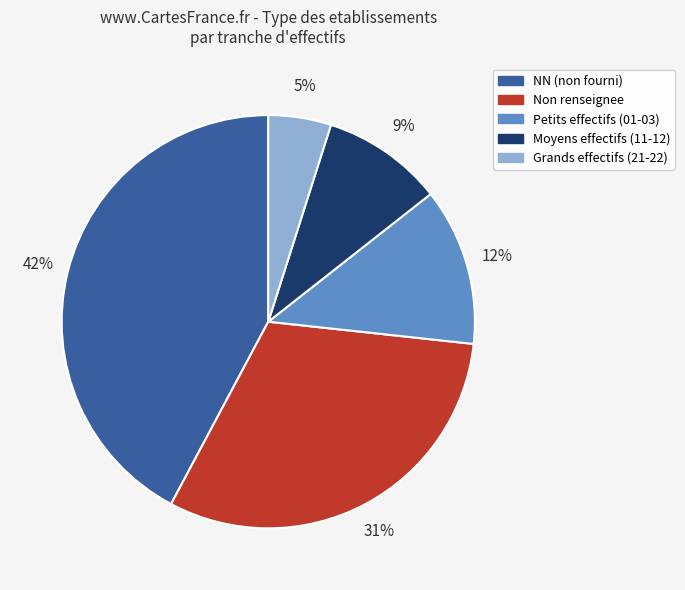

Does any single category account for the majority?

No